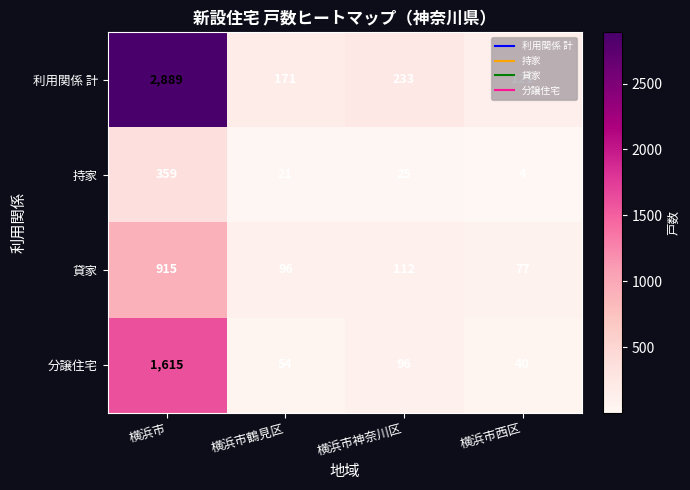

What is the difference between the second highest and second lowest values in the 持家 series?

4